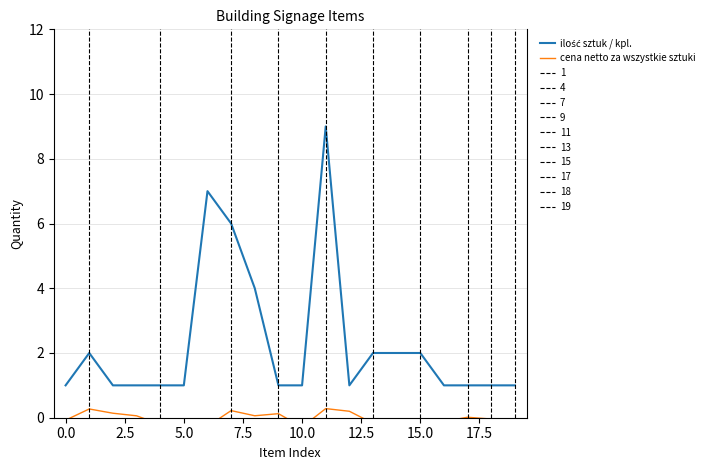

True or false: ilość sztuk / kpl. has more than 2 points higher than both neighbors.

True